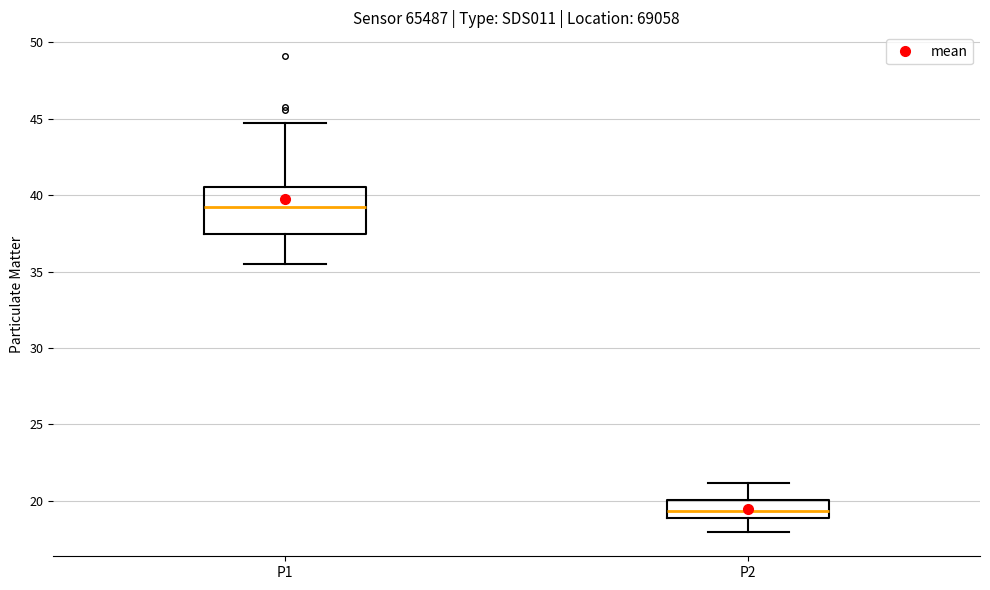

Reading left to right, read every box against the y-axis: the position of its median line, the range the box covers, and the ends of its whiskers. The values are not printed on the chart, so give them approximately, as read against the axis.

P1: median 39.5, box 37.5 to 40.5, whiskers 35.5 to 44.5
P2: median 19.5, box 19.0 to 20.0, whiskers 18.0 to 21.0